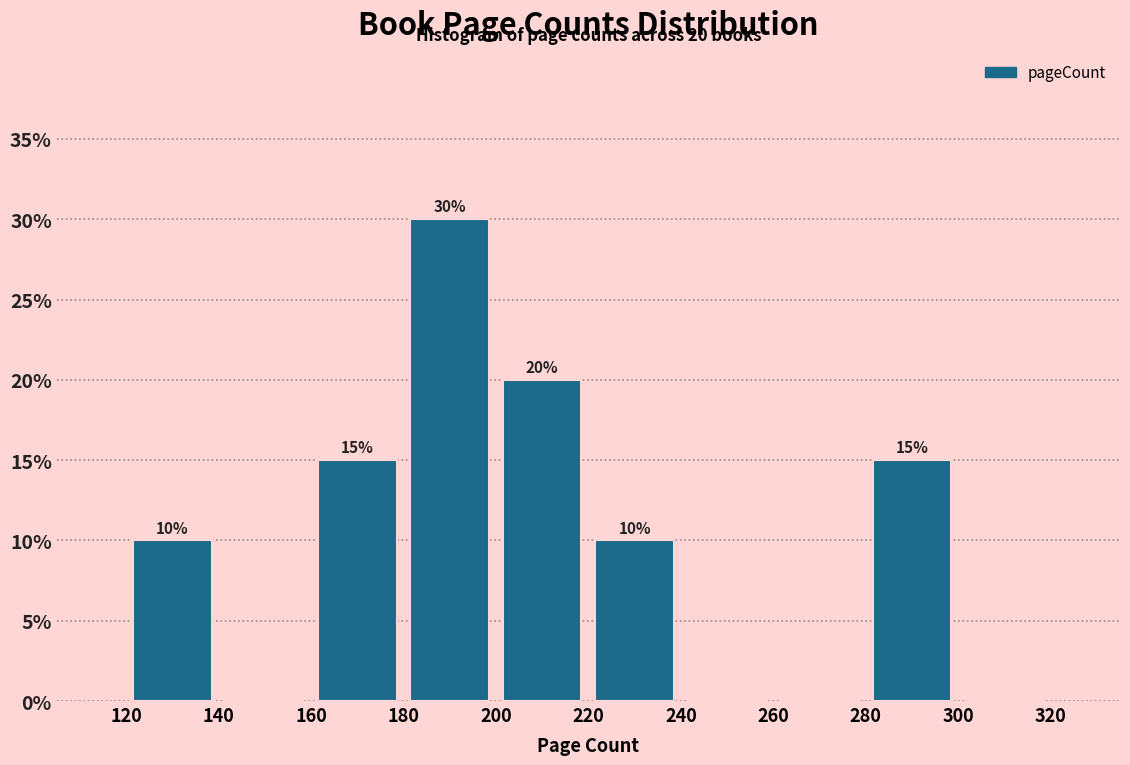

Over which range of the x-axis is the bar tallest?

180 to 200